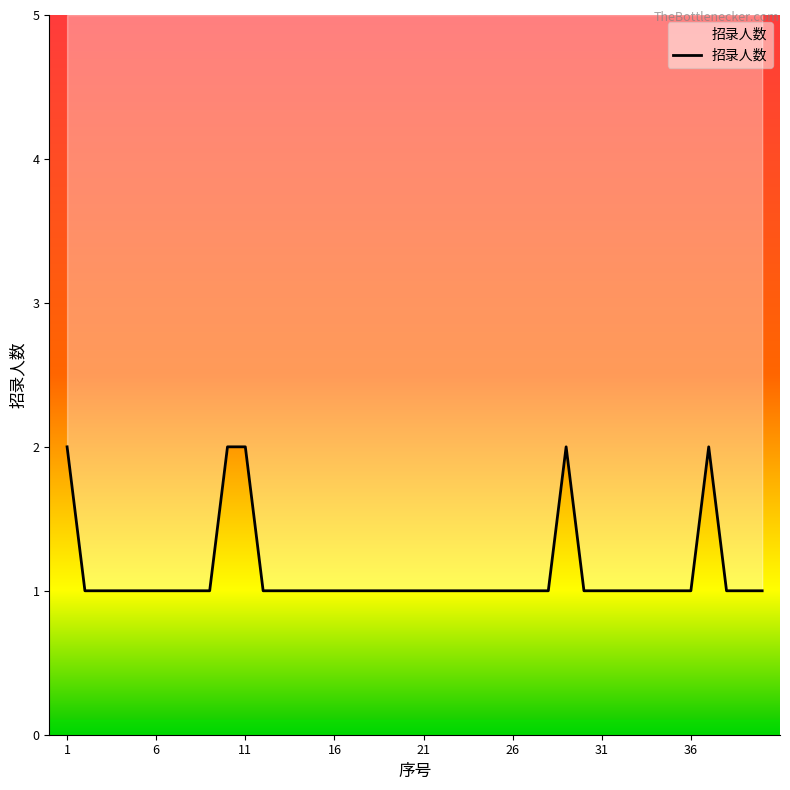

Does the chart display data point markers on the line(s)?

No